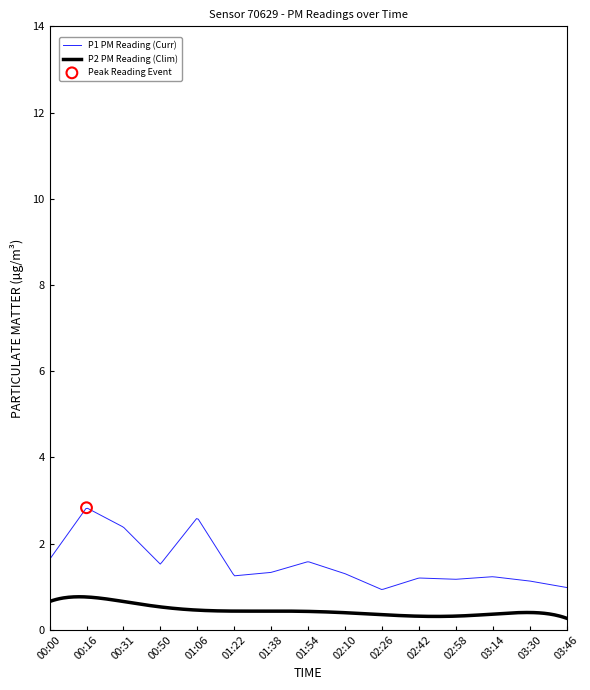

Which series contains the lowest Y value?

P2